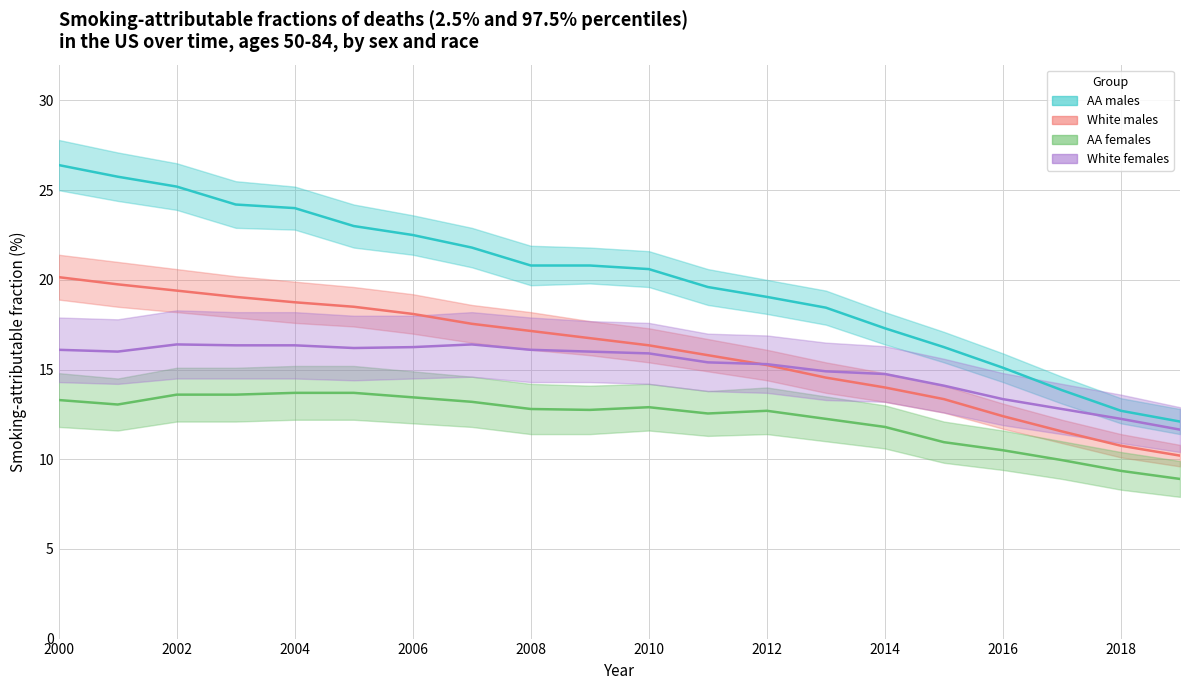

The value of AA females upper at 2014 is 14.8. True or false?

True